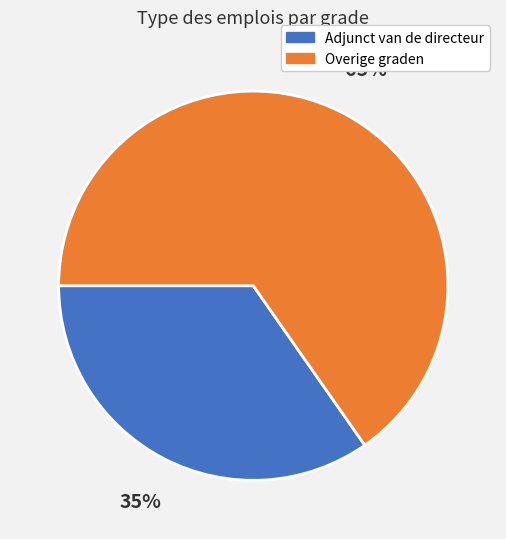

To the nearest percent, what is the average slice percentage?

50%